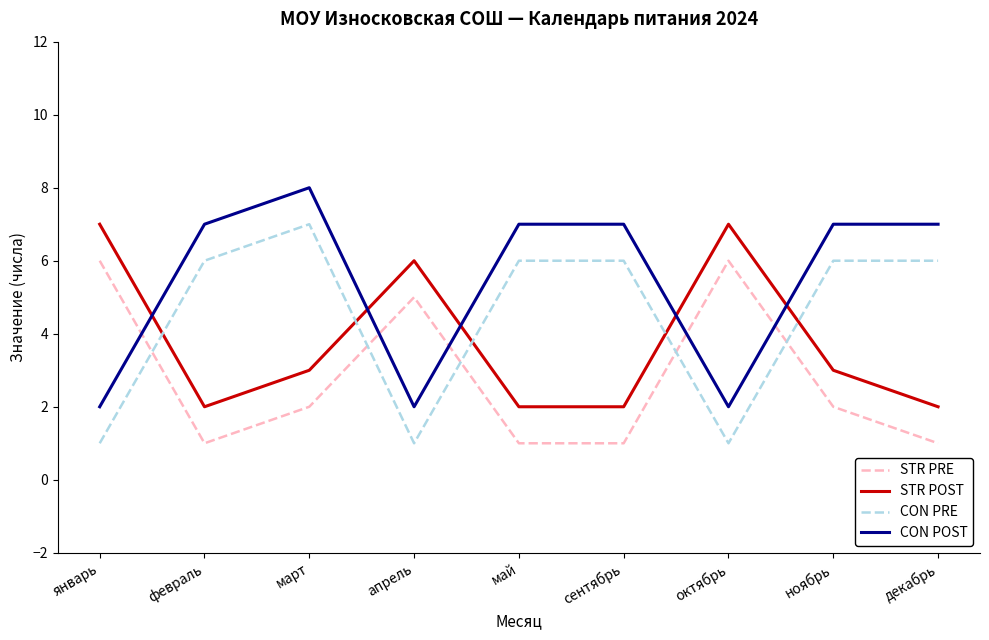

True or false: STR PRE and STR POST cross at least once.

False